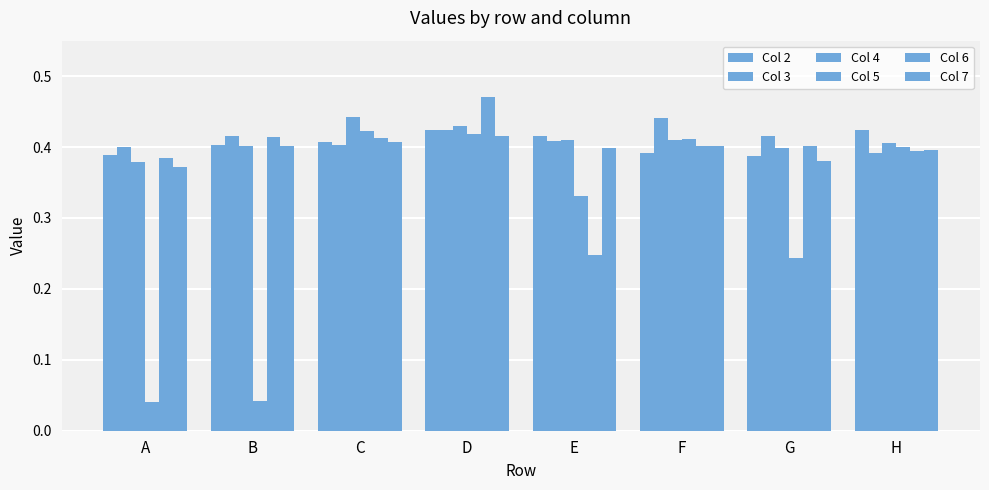

How many groups of bars are there?

8